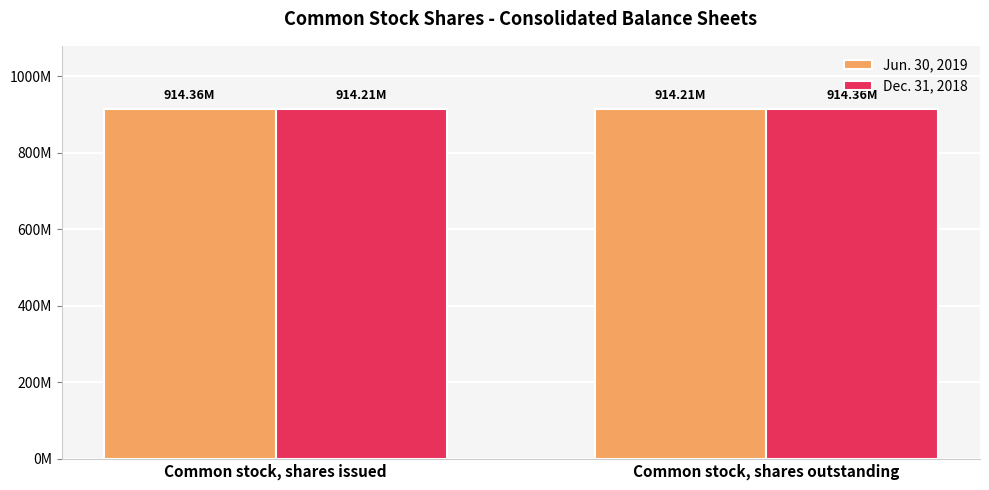

What position from the left is Common stock, shares issued?

1